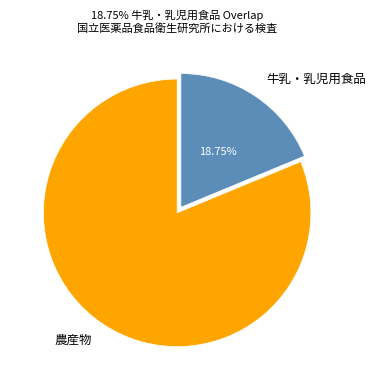

Between 牛乳・乳児用食品 and 農産物, which is larger?

農産物